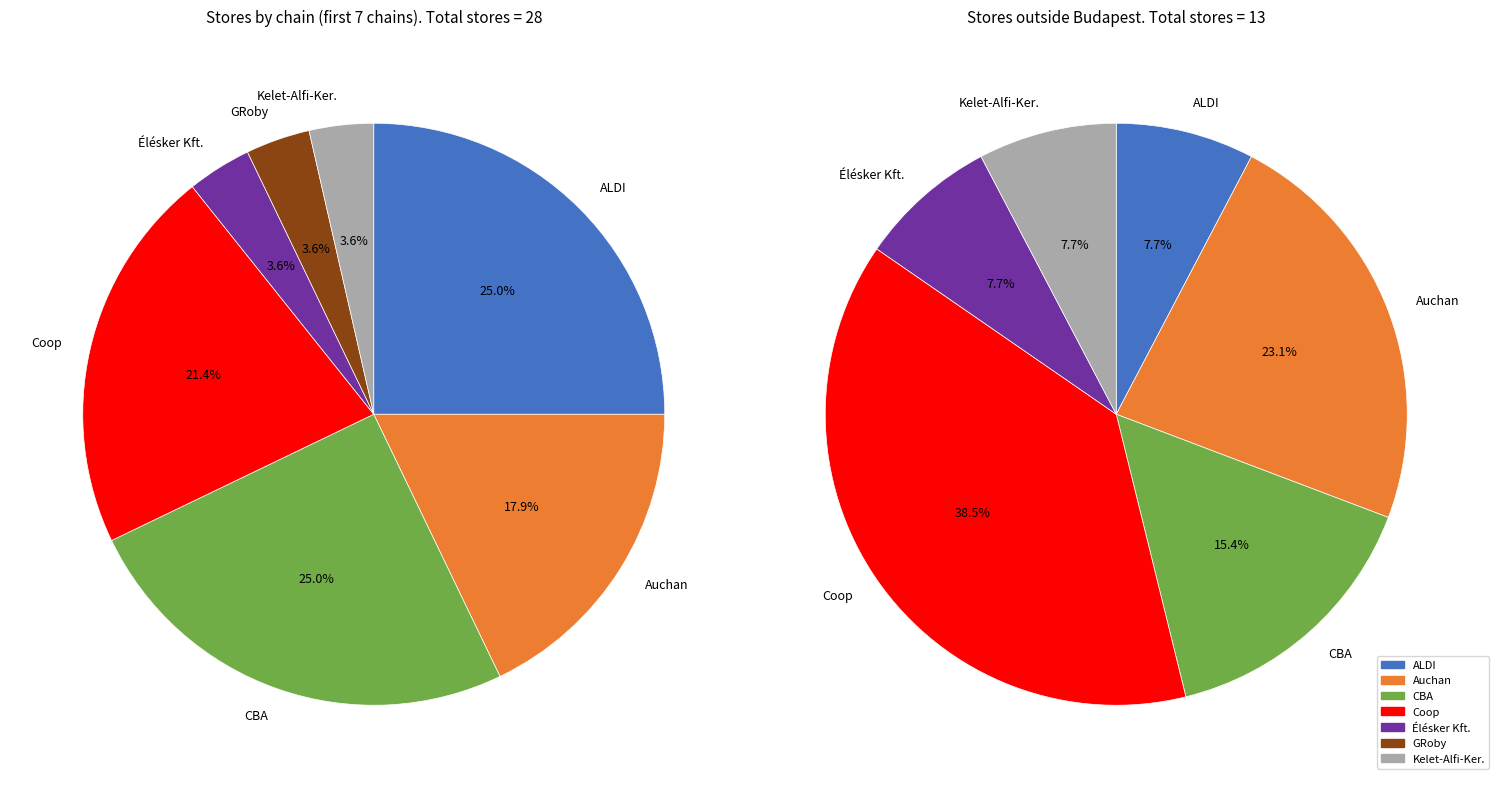

Is it true that CBA is 31% of the pie?

False